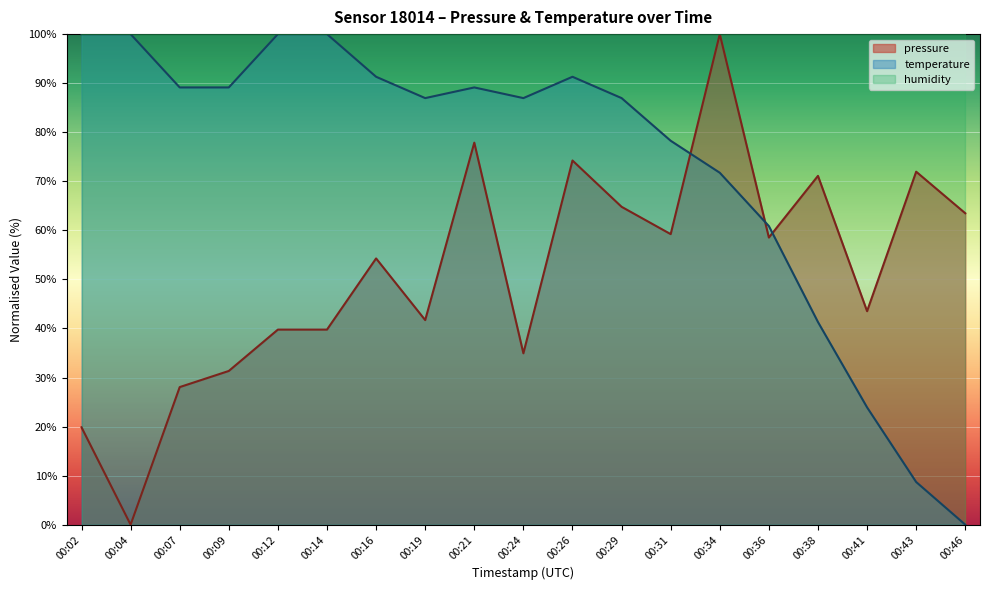

The pressure series shows 32.8 at 00:26. True or false?

False